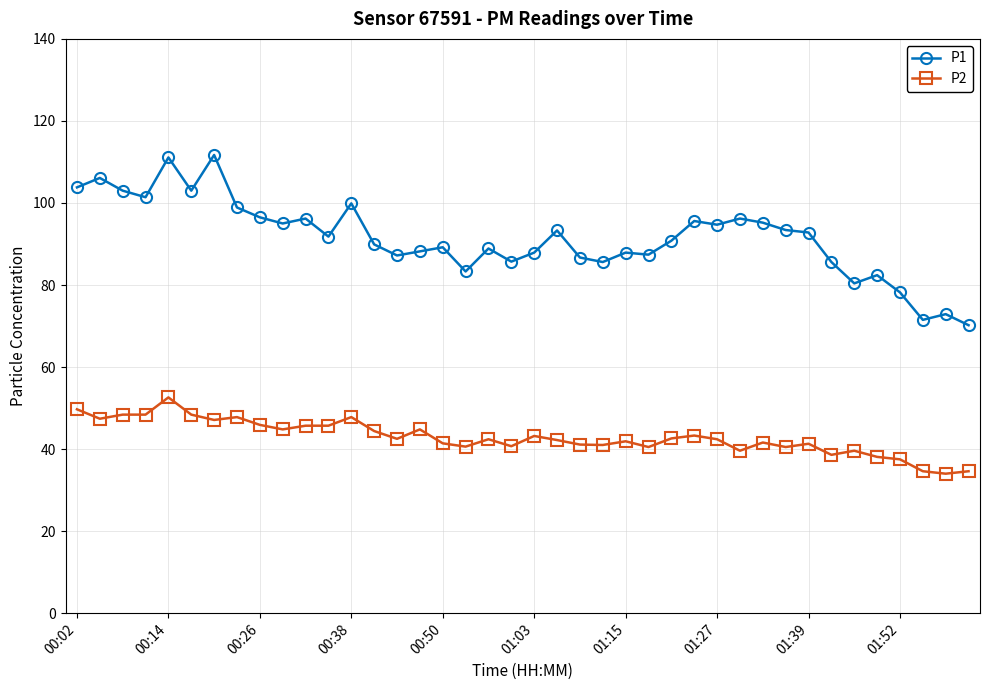

What is the average value of the P1 series?

91.5